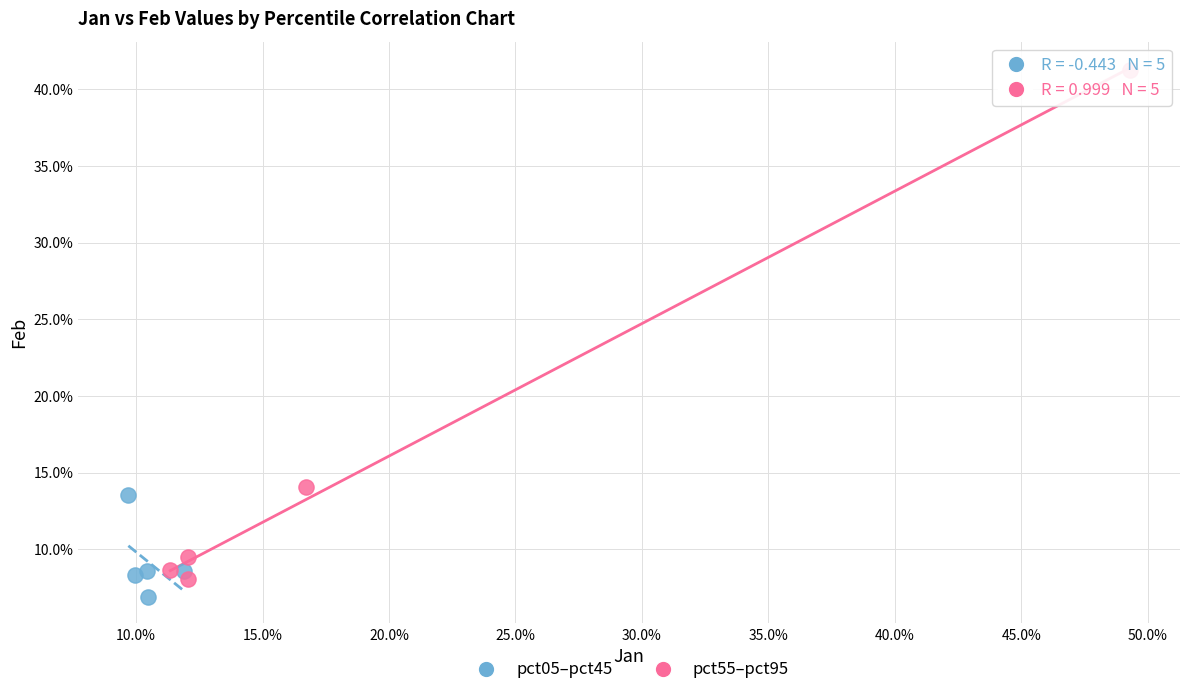

Which series contains the highest Y value?

pct55–pct95